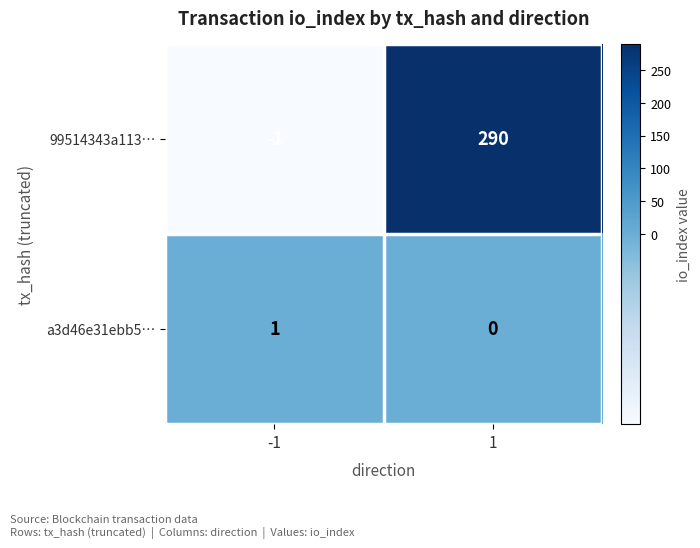

What is the sum of the 99514343a113… values at -1 and 1?

289